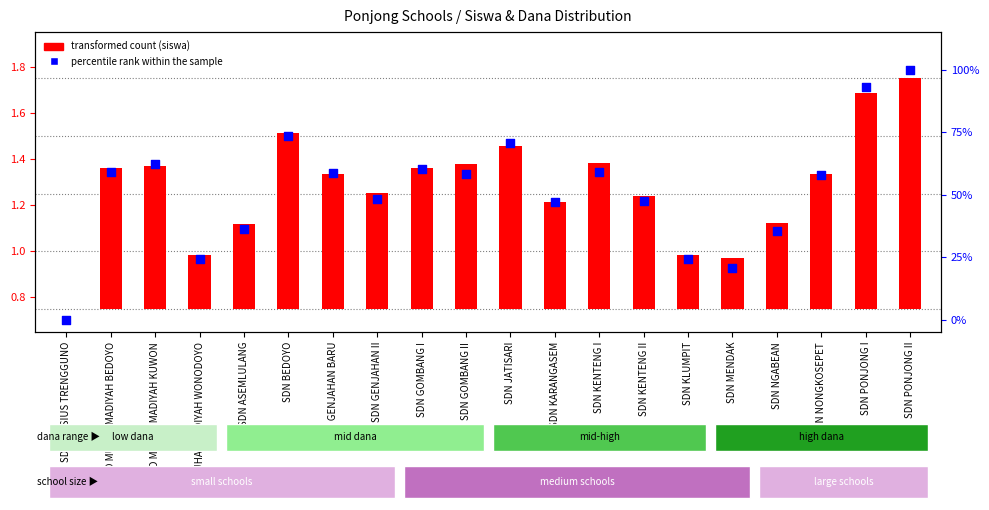

At how many categories does at least one series exceed 70?

4